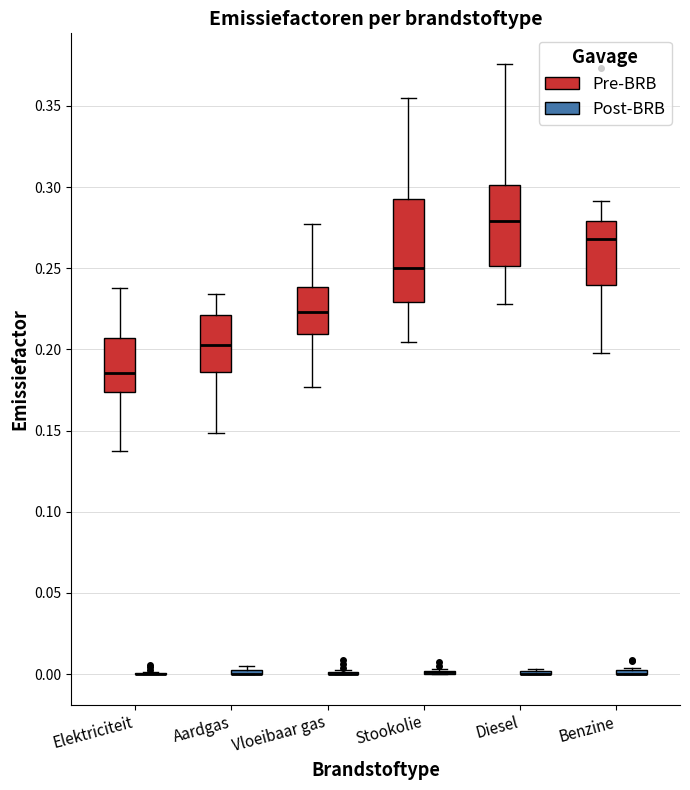

Which box is the tallest, from its lower edge to its upper edge?

Stookolie (Pre-BRB)